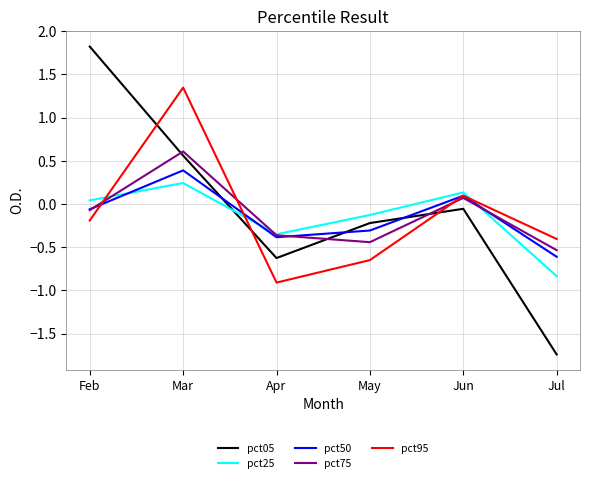

What is the sum of all pct95 values?

-0.7